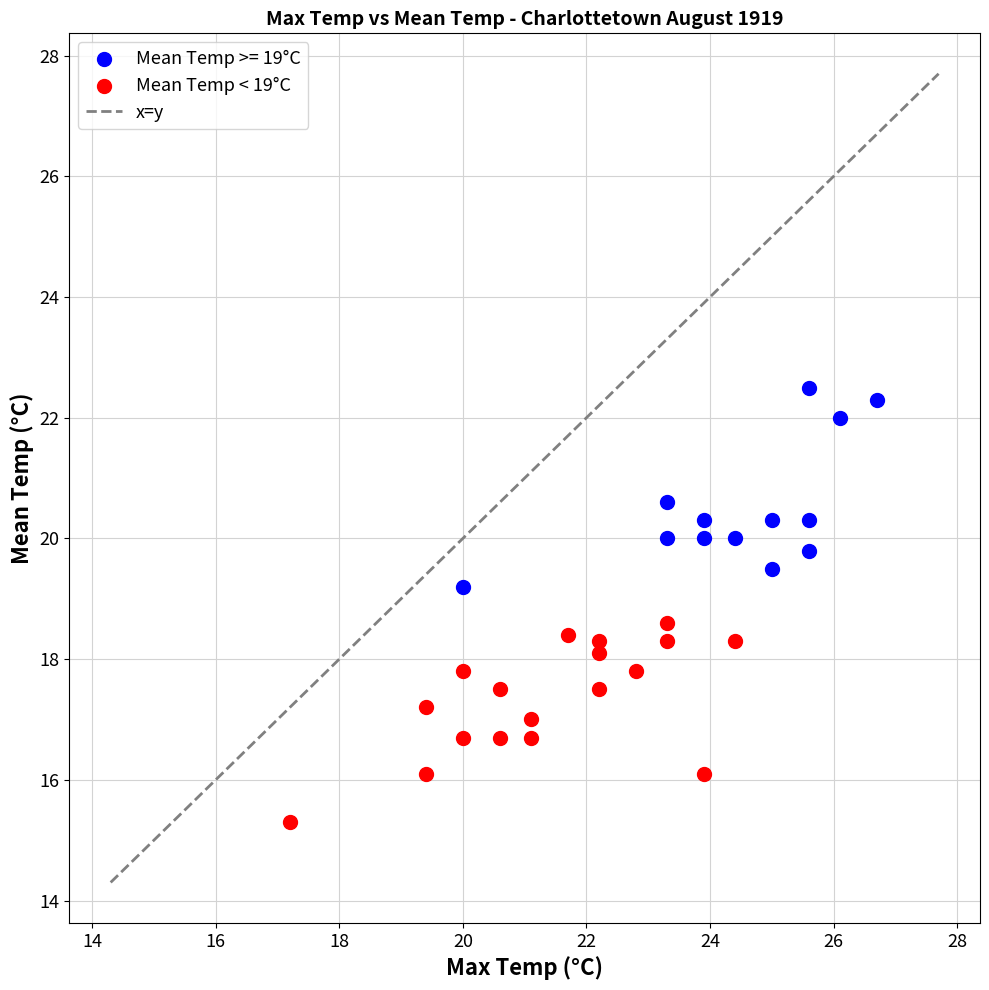

Which series contains the highest Y value?

Mean Temp >= 19°C